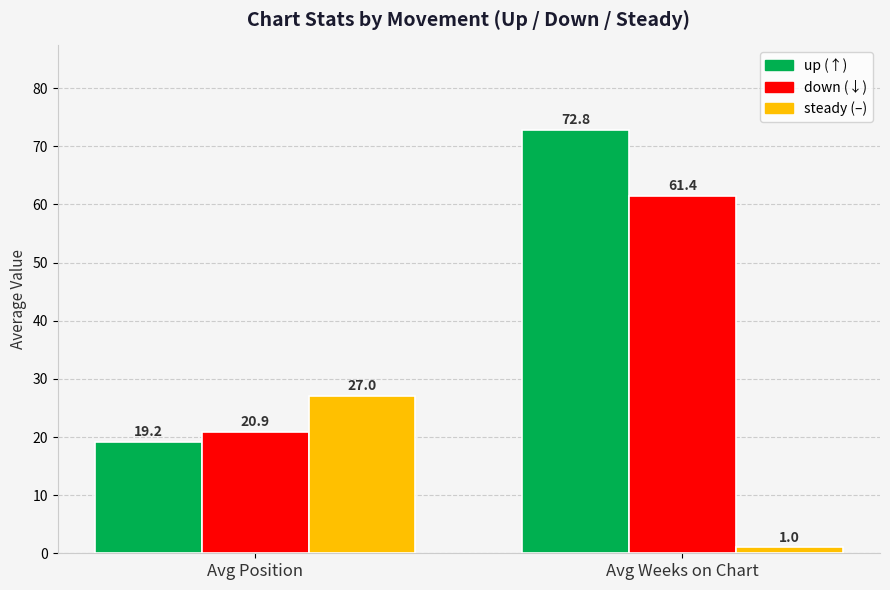

What is the minimum value shown in the chart?

1.0